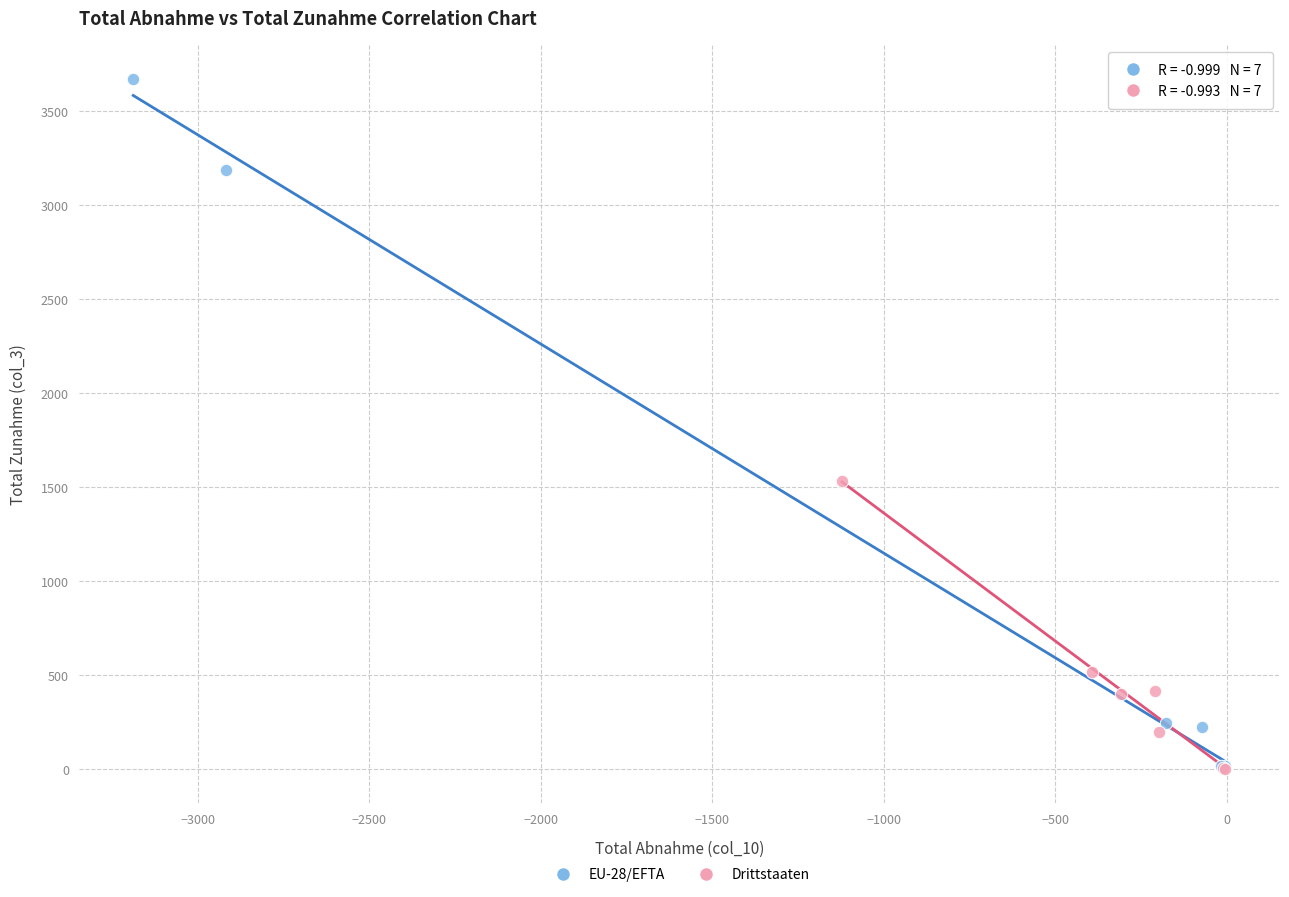

Which series has the widest spread of Y values?

EU-28/EFTA